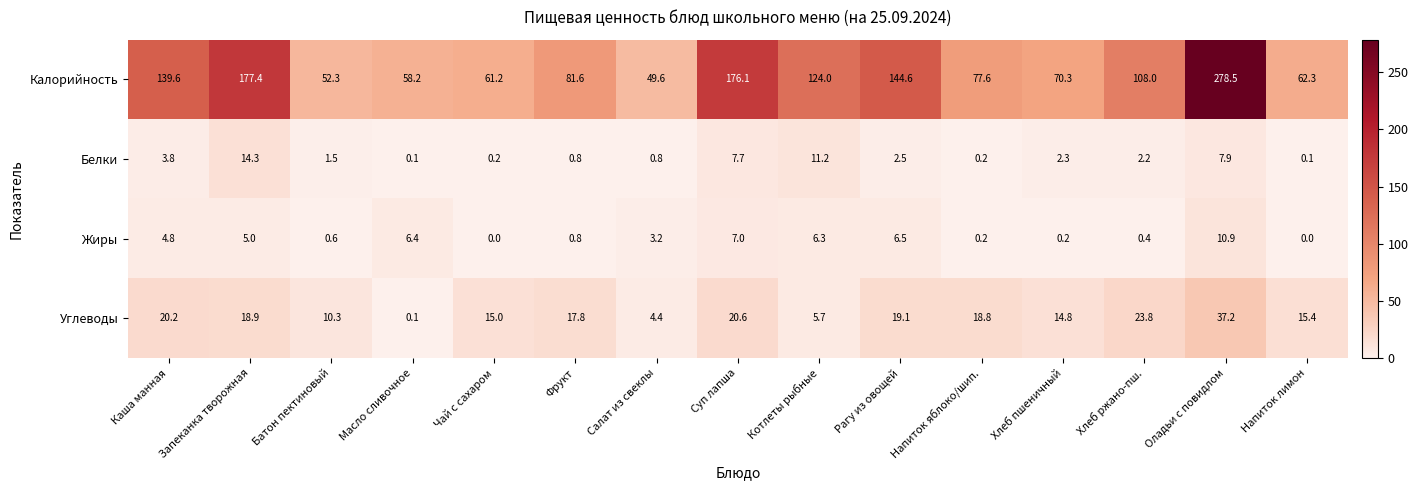

Rank the series by their maximum value, from highest to lowest.

Калорийность, Углеводы, Белки, Жиры